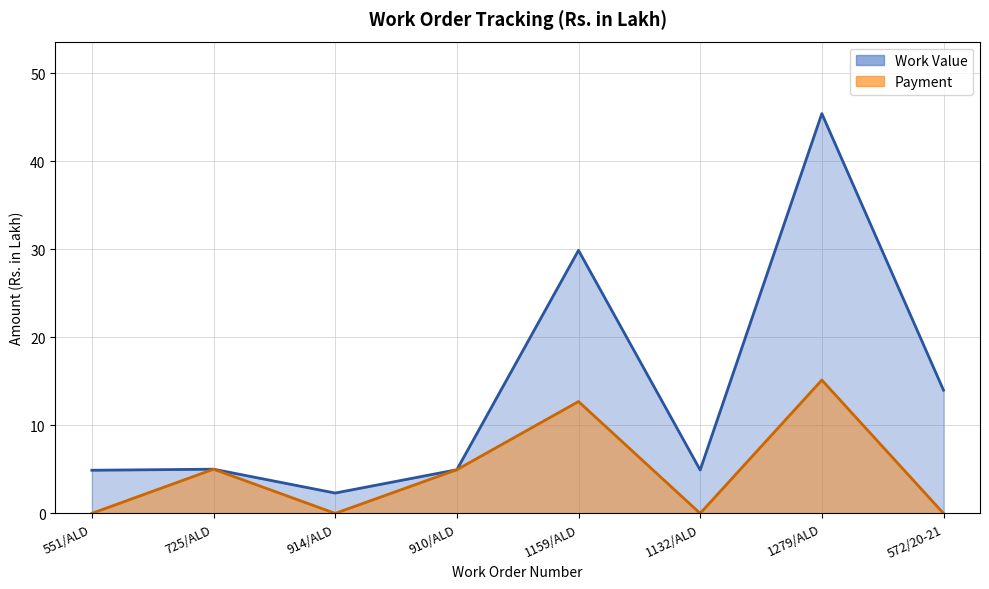

Rank the categories by Payment value from highest to lowest.

1279/ALD, 1159/ALD, 725/ALD, 910/ALD, 551/ALD, 914/ALD, 1132/ALD, 572/20-21